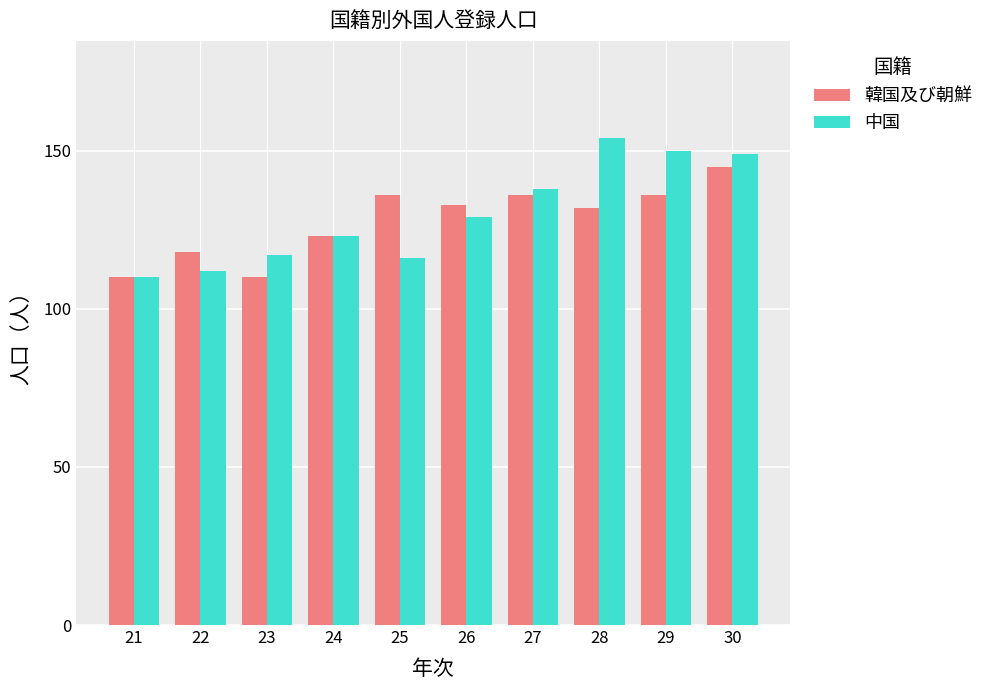

How many data points does each series have?

10